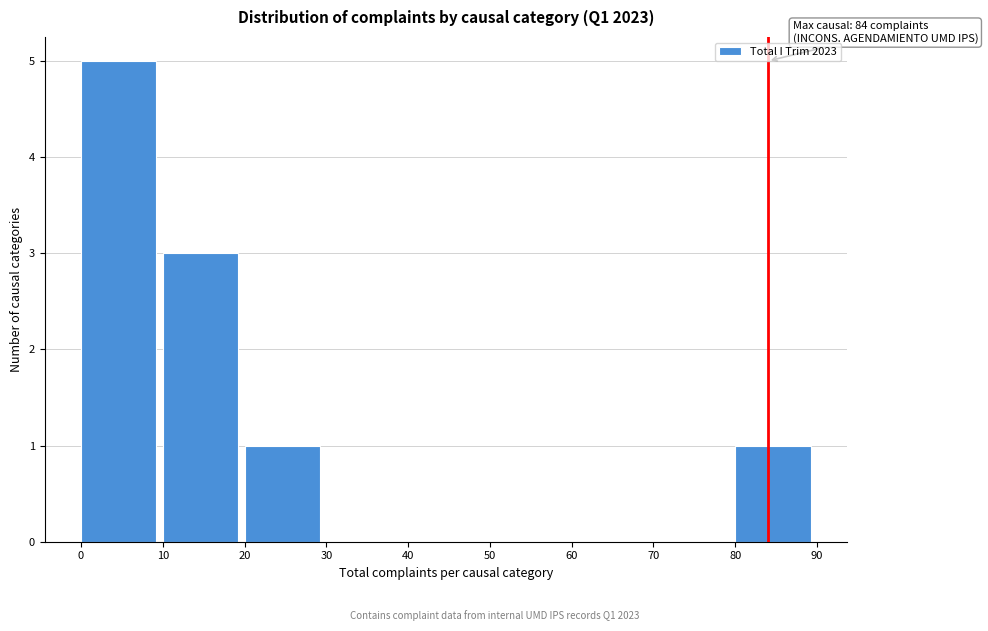

Over which range of the x-axis is the bar tallest?

0 to 10